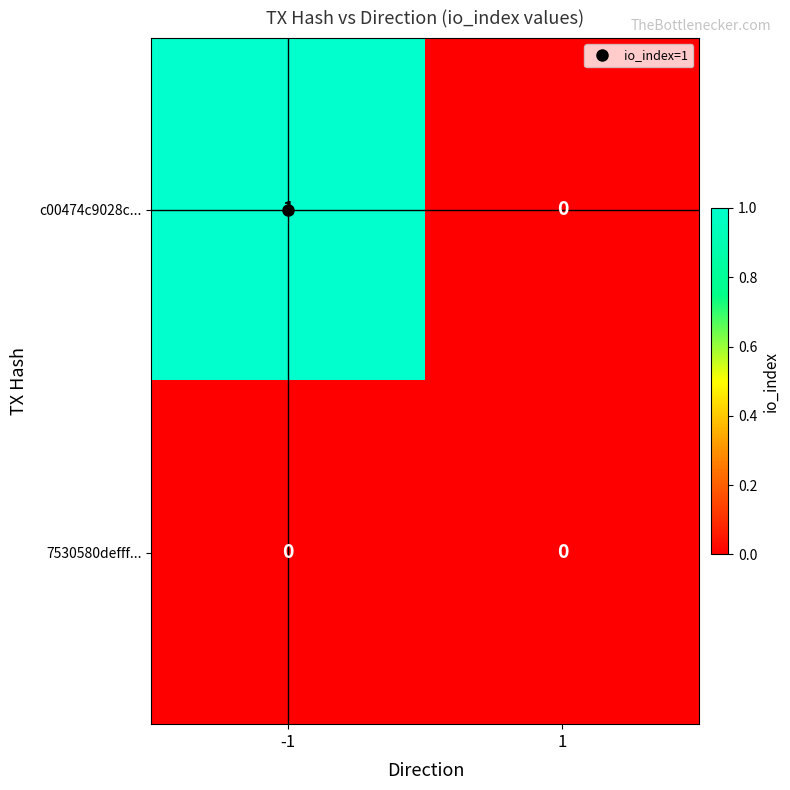

At which category is the sum across all series the highest?

-1